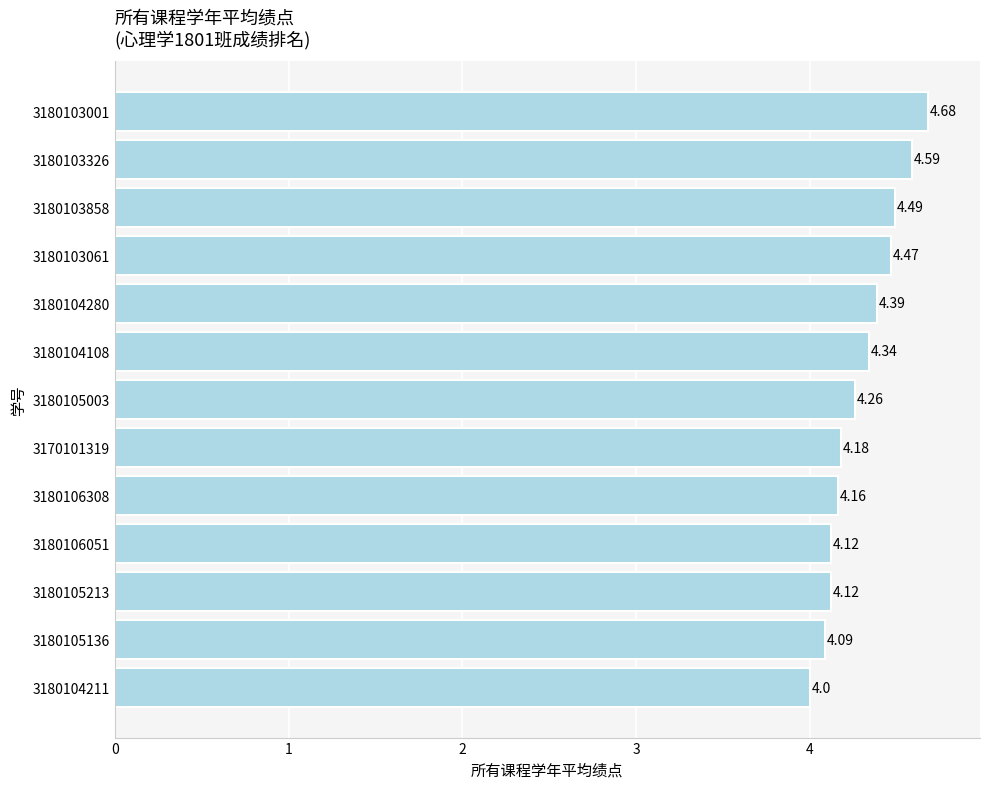

How many bars are there in total?

13